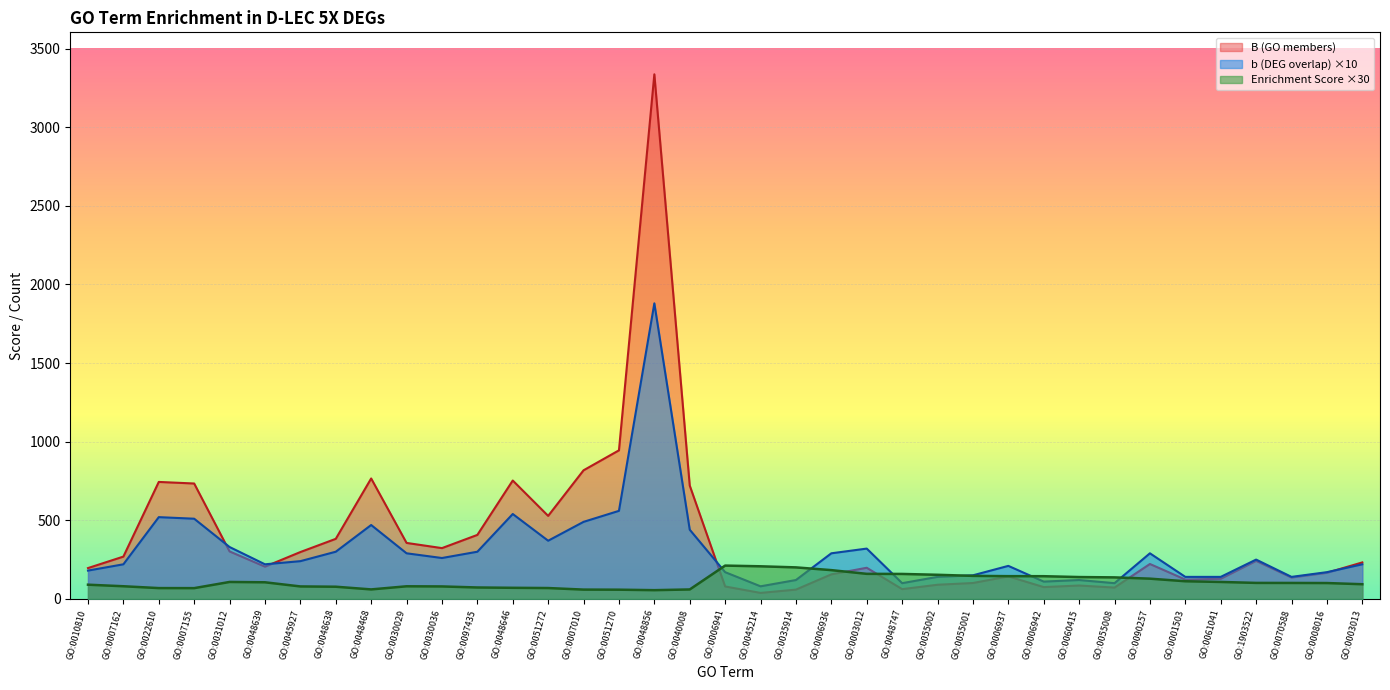

What are all the series names shown in the legend?

B (GO members), b (DEG overlap) ×10, Enrichment Score ×30